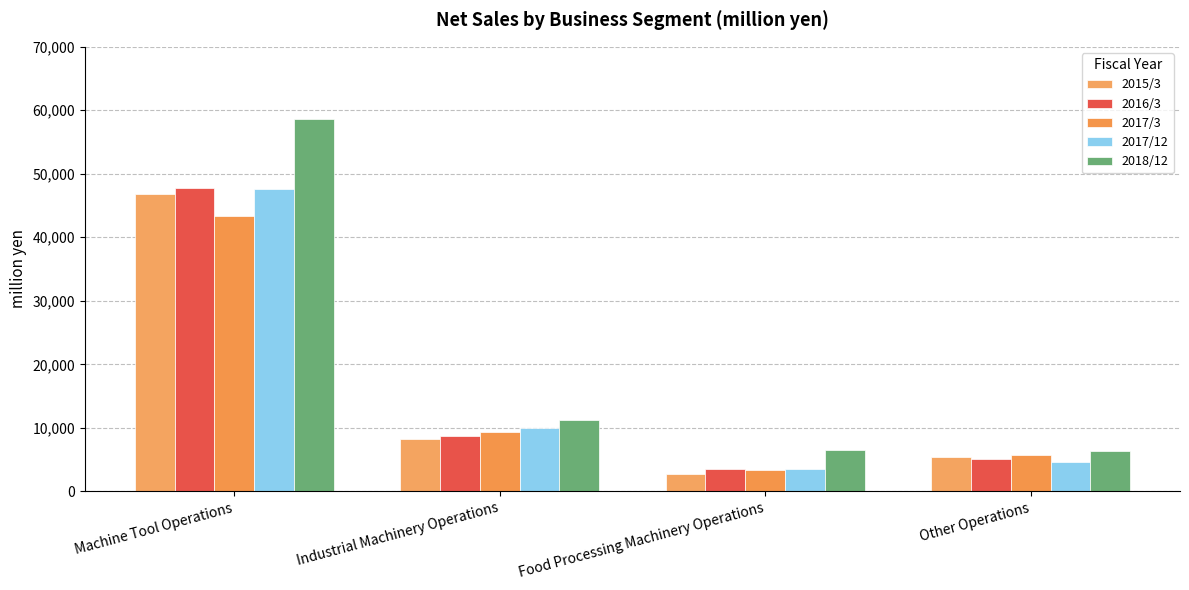

The 2017/12 series shows 3467 at Food Processing Machinery Operations. True or false?

True